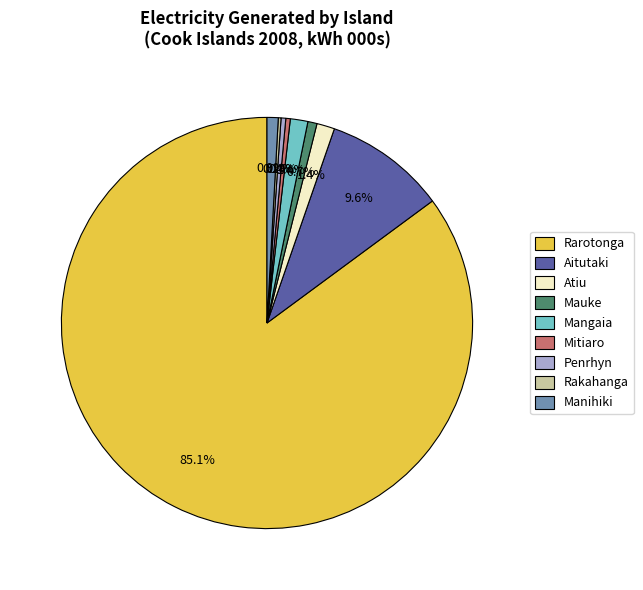

What percentage is NOT represented by Mauke?

99.3%